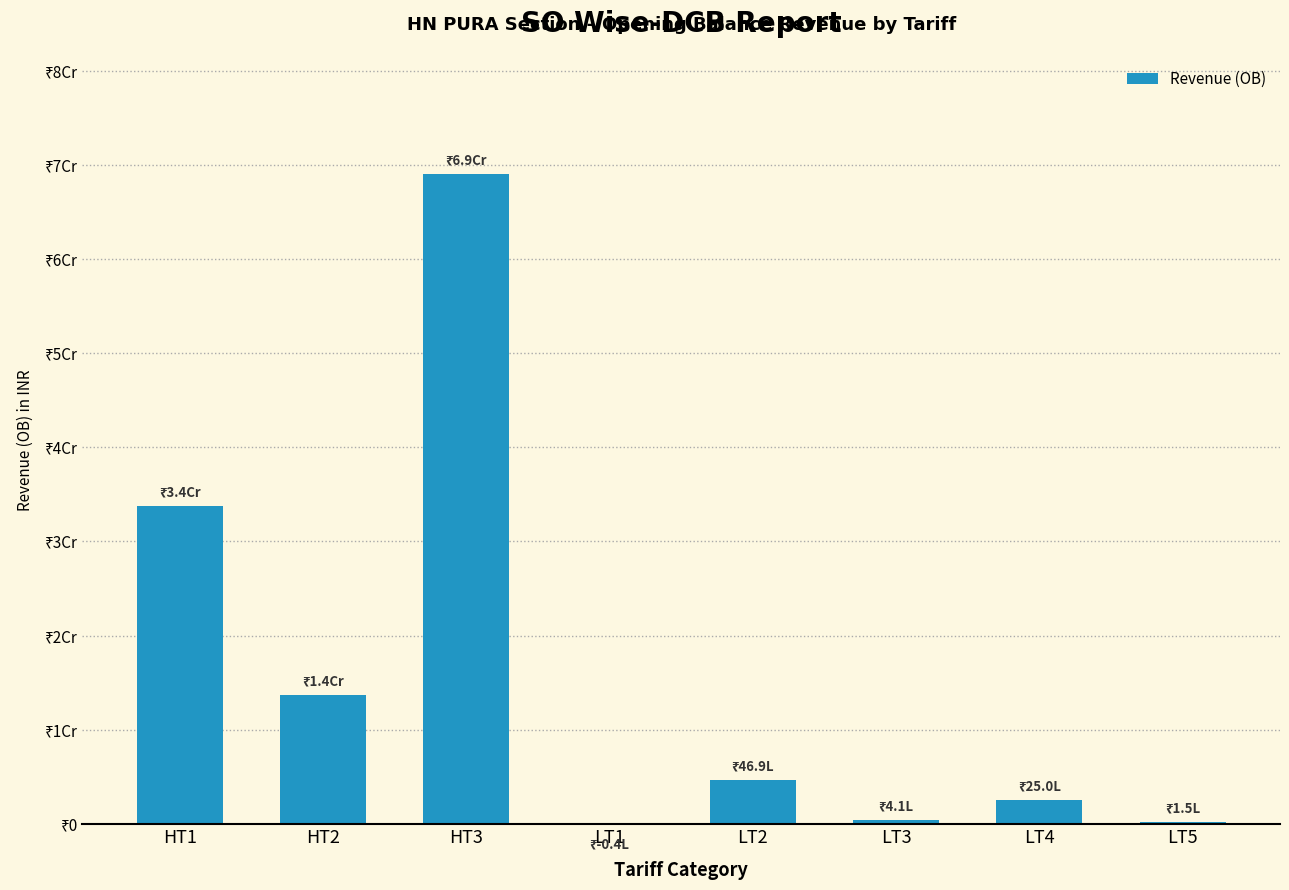

List the labels in order of value, smallest first.

LT1, LT5, LT3, LT4, LT2, HT2, HT1, HT3